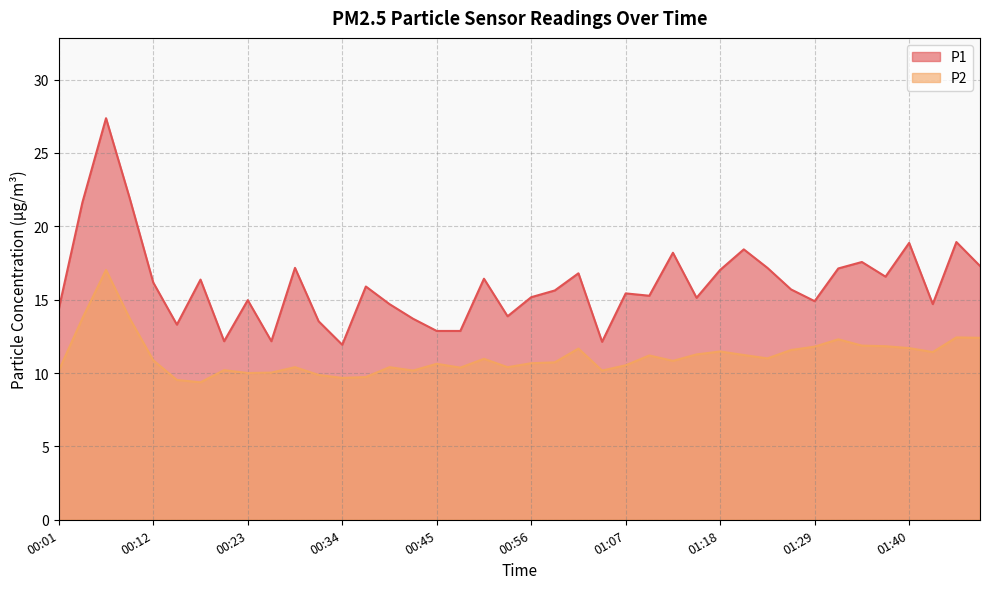

True or false: P1 and P2 intersect in this chart.

False